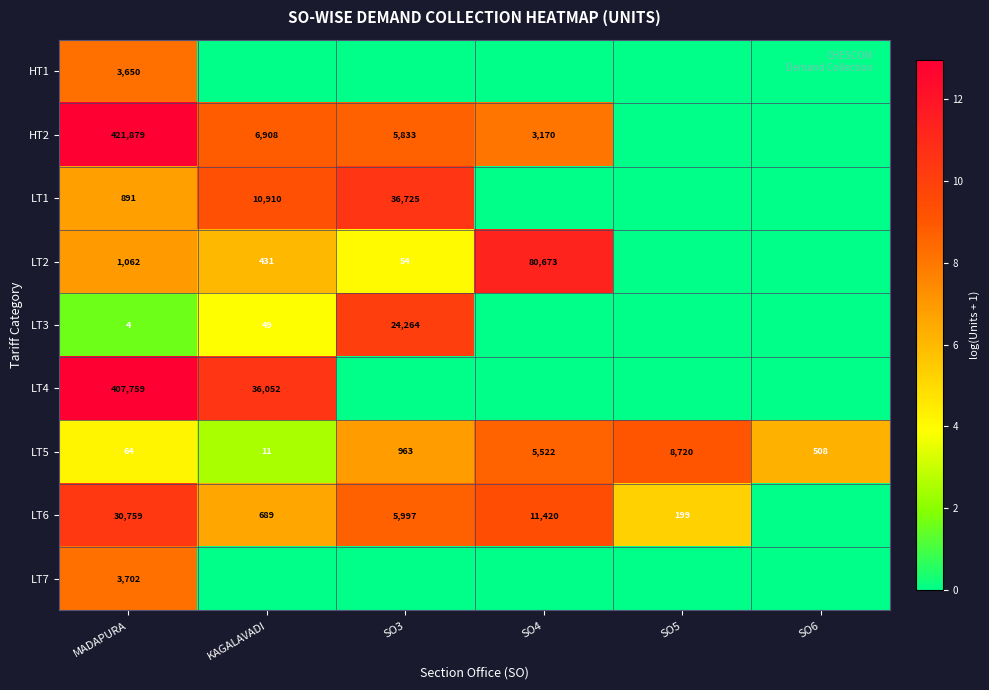

Is it true that LT5 equals 1609 at SO3?

False